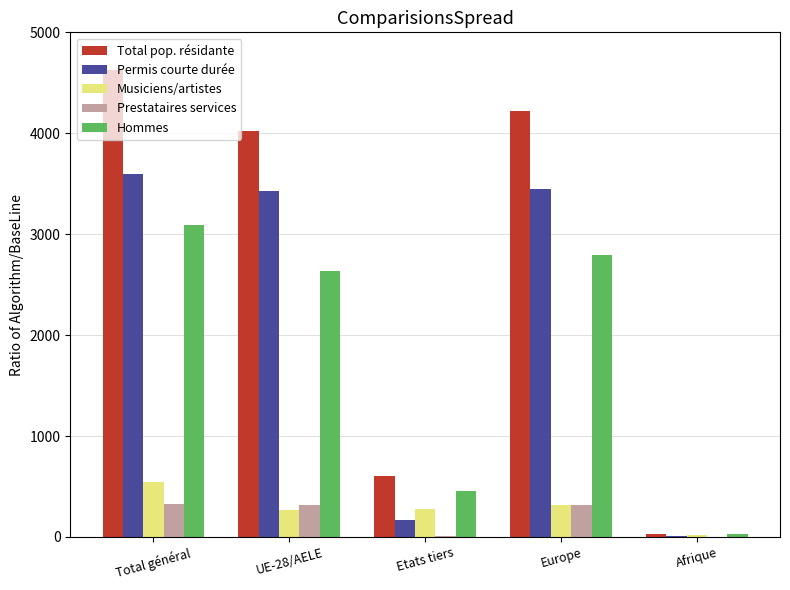

True or false: Musiciens/artistes has a value of 357 at Total général.

False